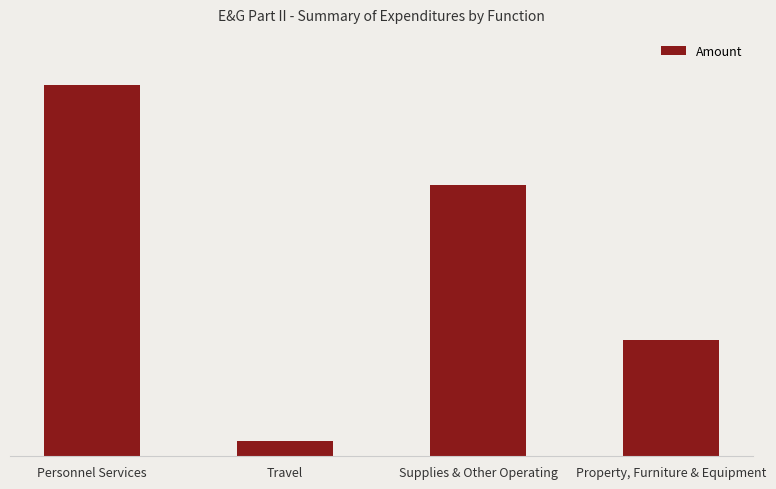

What is the greatest value displayed?

5280000